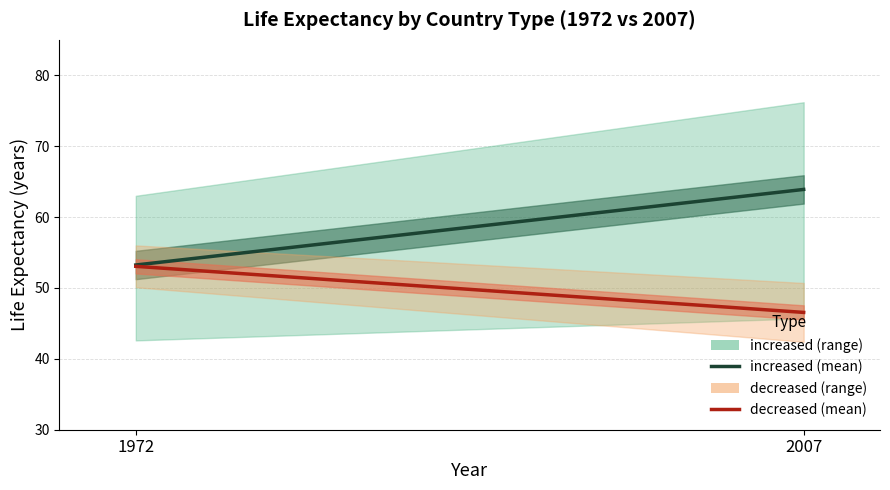

Count the number of categories in the chart.

2